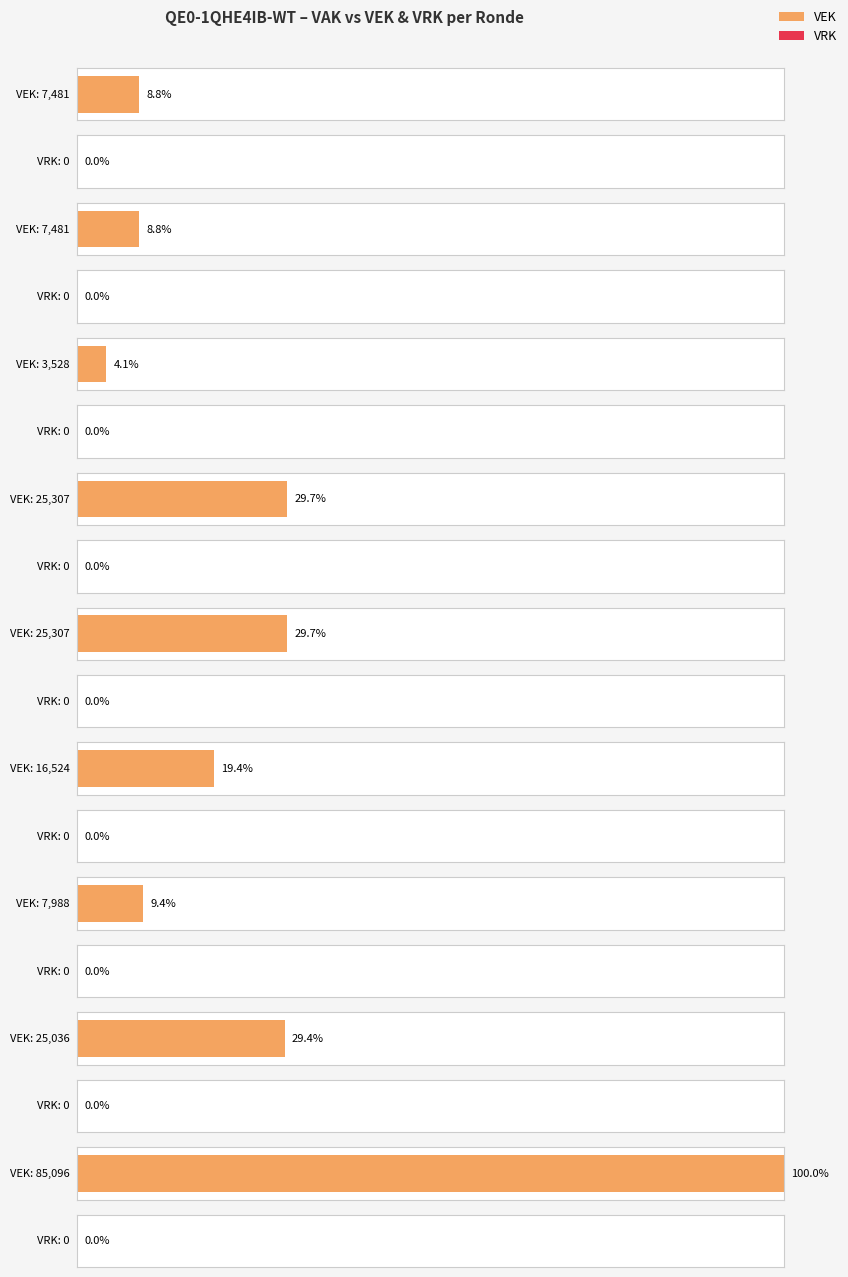

Is the value of VRK at 2022 2de aanpassing goedgekeurd greater than the value of VEK at 2023 Opmaak goedgekeurd?

No